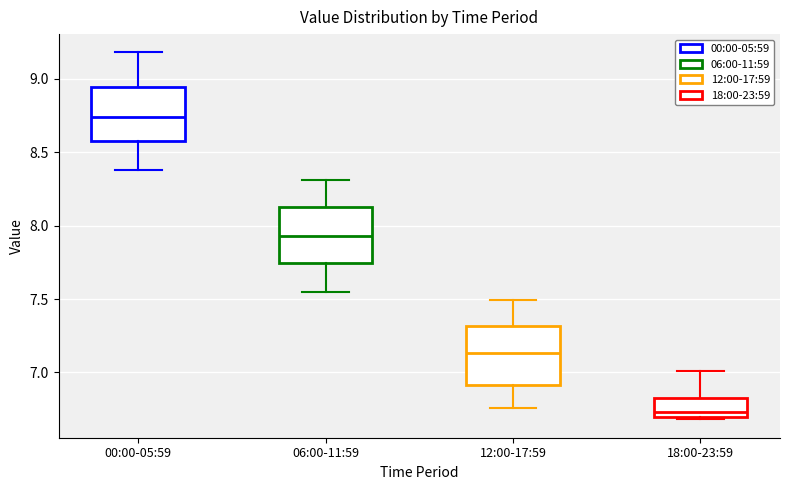

Where is the upper edge of the box for 06:00-11:59 on the y-axis? The values are not printed on the chart, so give them approximately, as read against the axis.

8.15